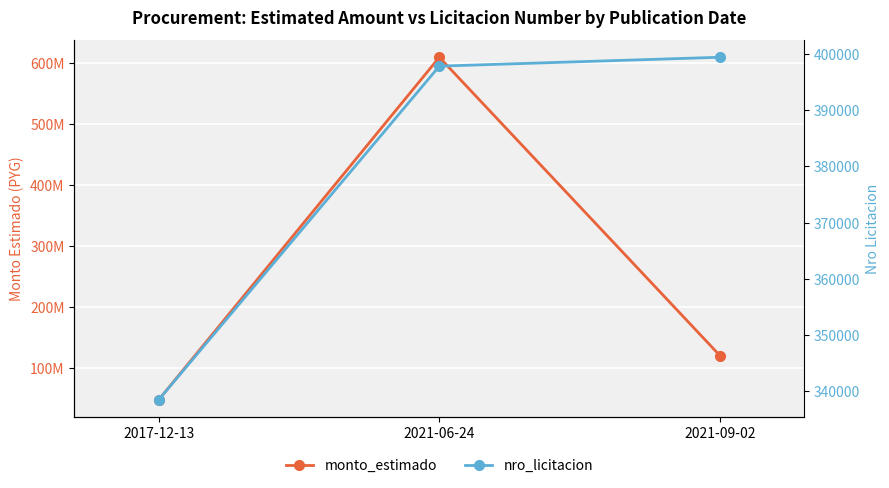

Which series changed the most between 2017-12-13 and 2021-09-02?

monto_estimado